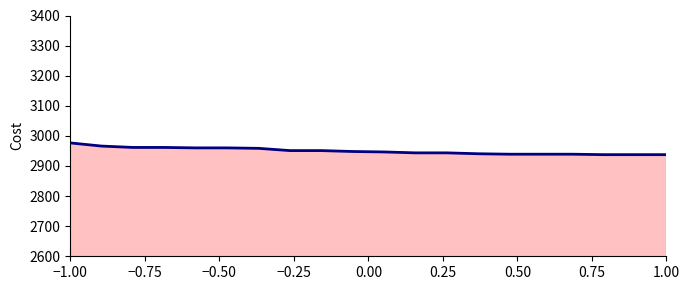

What is the greatest value displayed?

2976.6